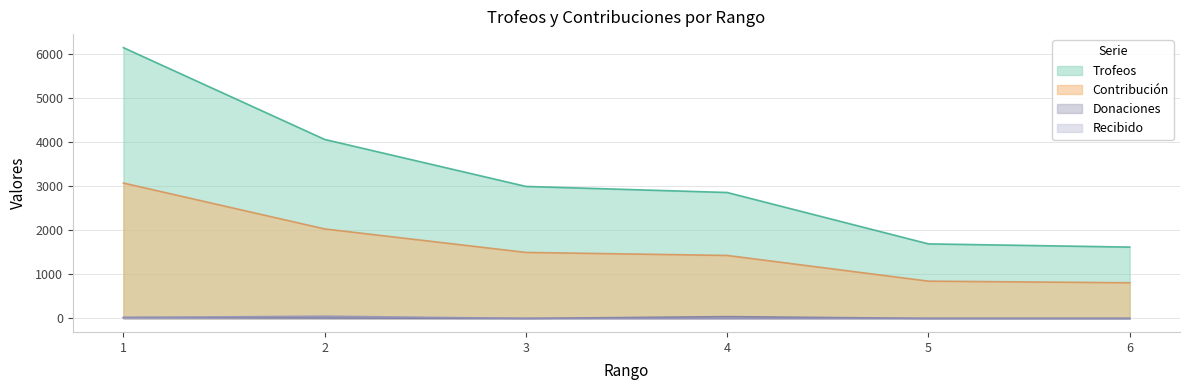

Which series has the widest spread of values?

Trofeos